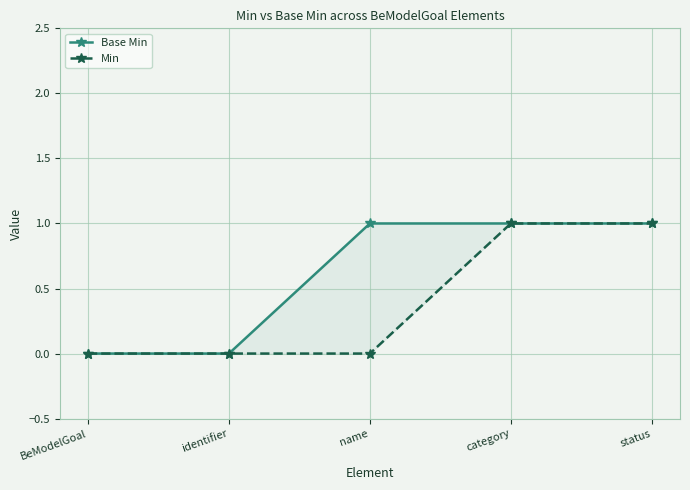

How many data points does each series have?

5